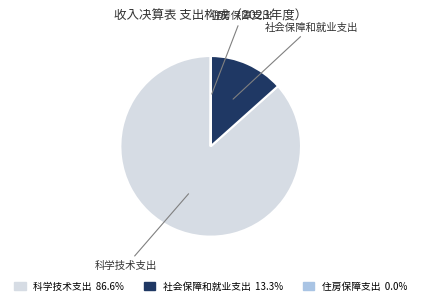

Which category has the biggest portion of the pie?

科学技术支出